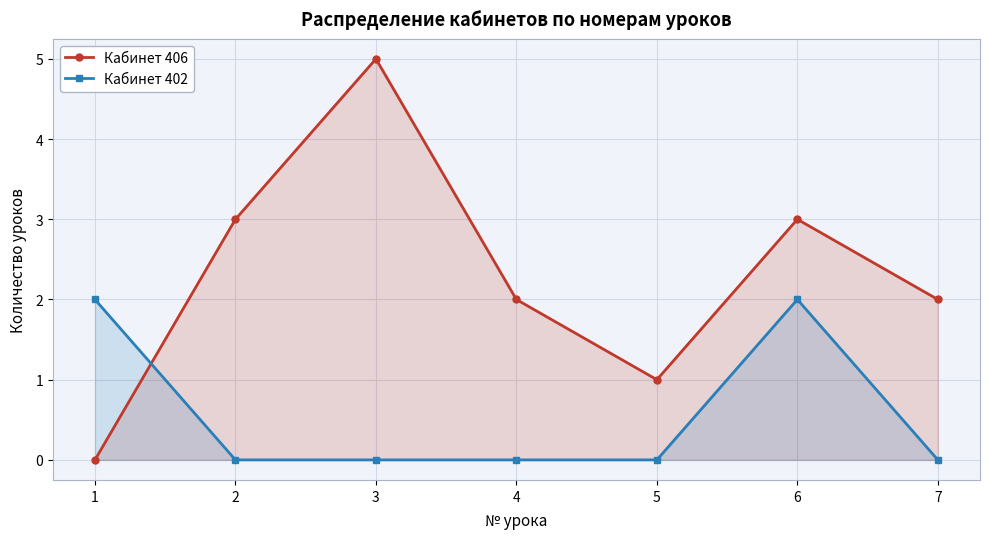

Which category has the lowest value in the Кабинет 406 series?

1